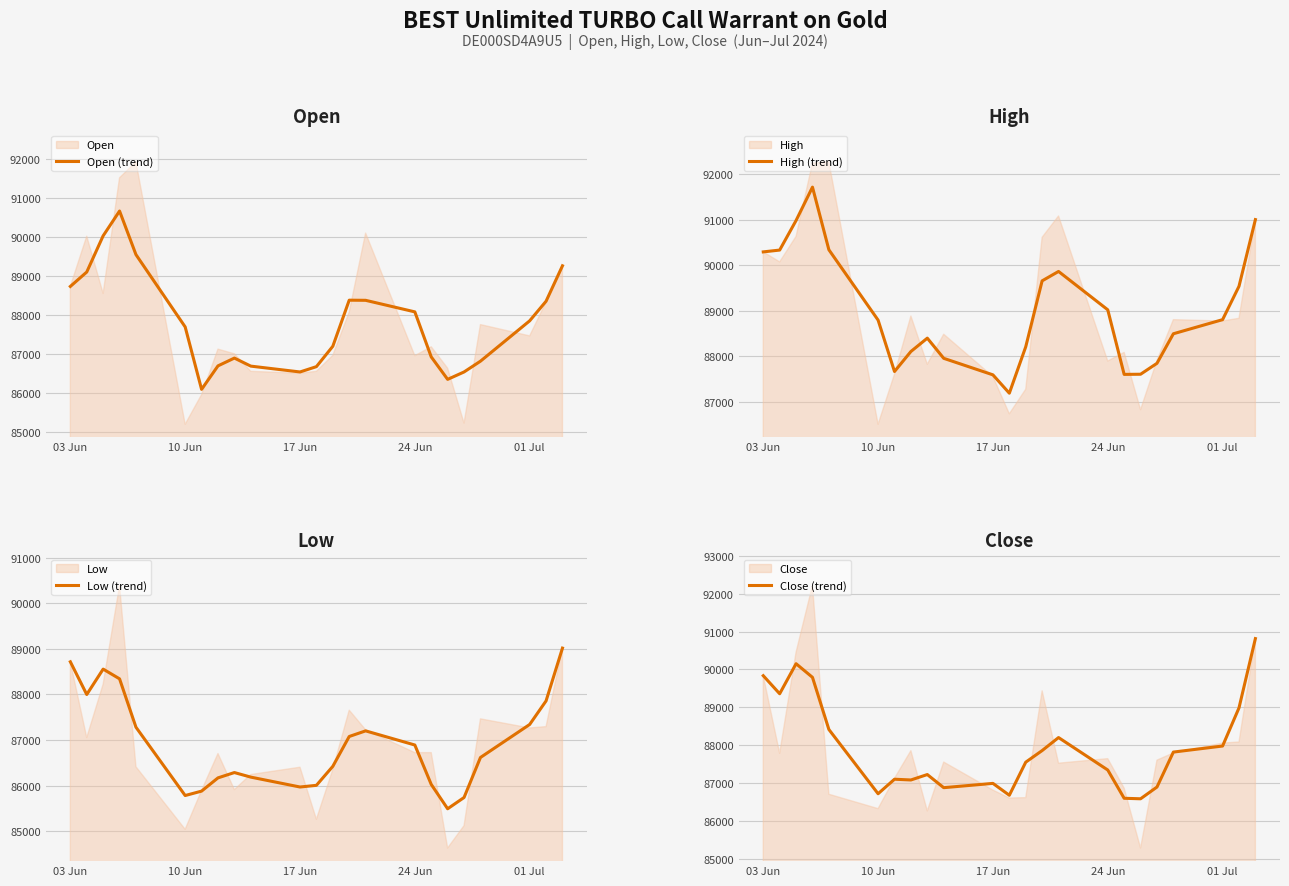

How many data points does each series have?

23